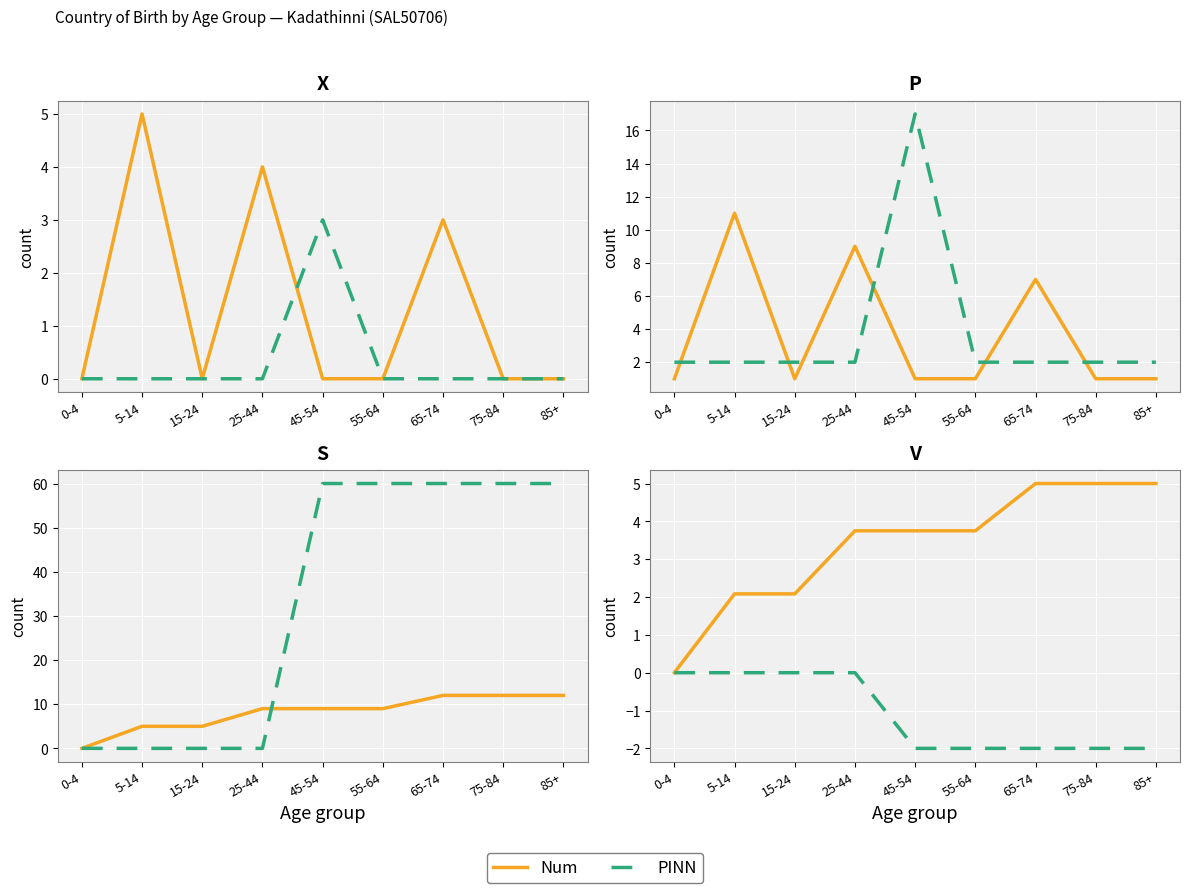

Rank the categories by PINN value from highest to lowest.

0-4, 5-14, 15-24, 25-44, 45-54, 55-64, 65-74, 75-84, 85+